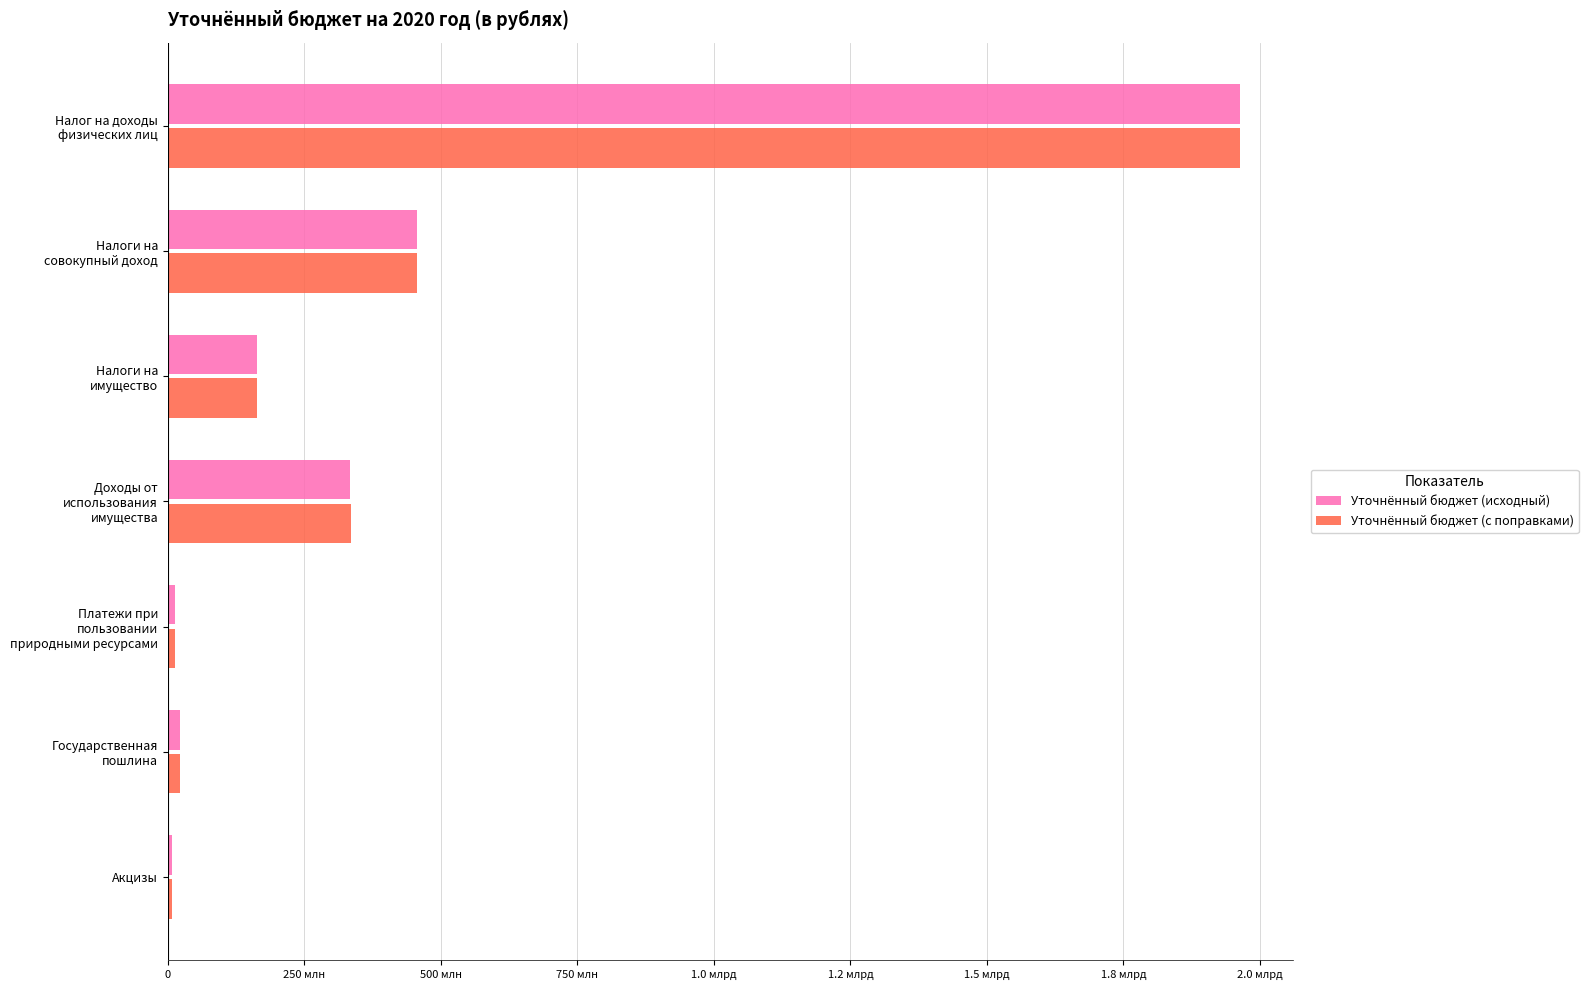

Reading right to left, extract all data points from this chart.

Уточнённый бюджет (исходный): 8192400	21815000	13821206	334148468	164387700	456960800	1962962000
Уточнённый бюджет (с поправками): 8192400	21815000	13821206	336503882	164387700	456960800	1962962000